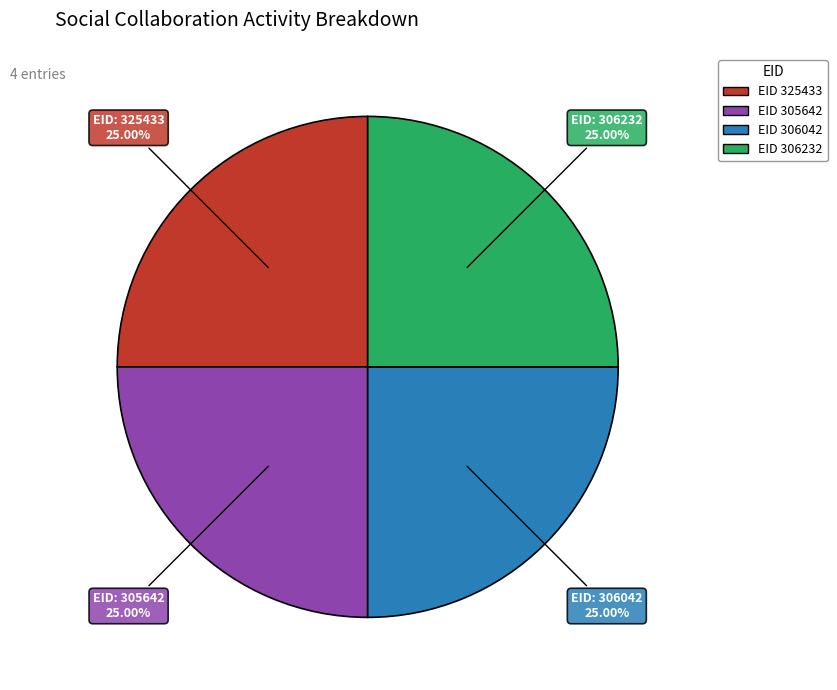

Is there any slice that represents more than half of the pie?

No